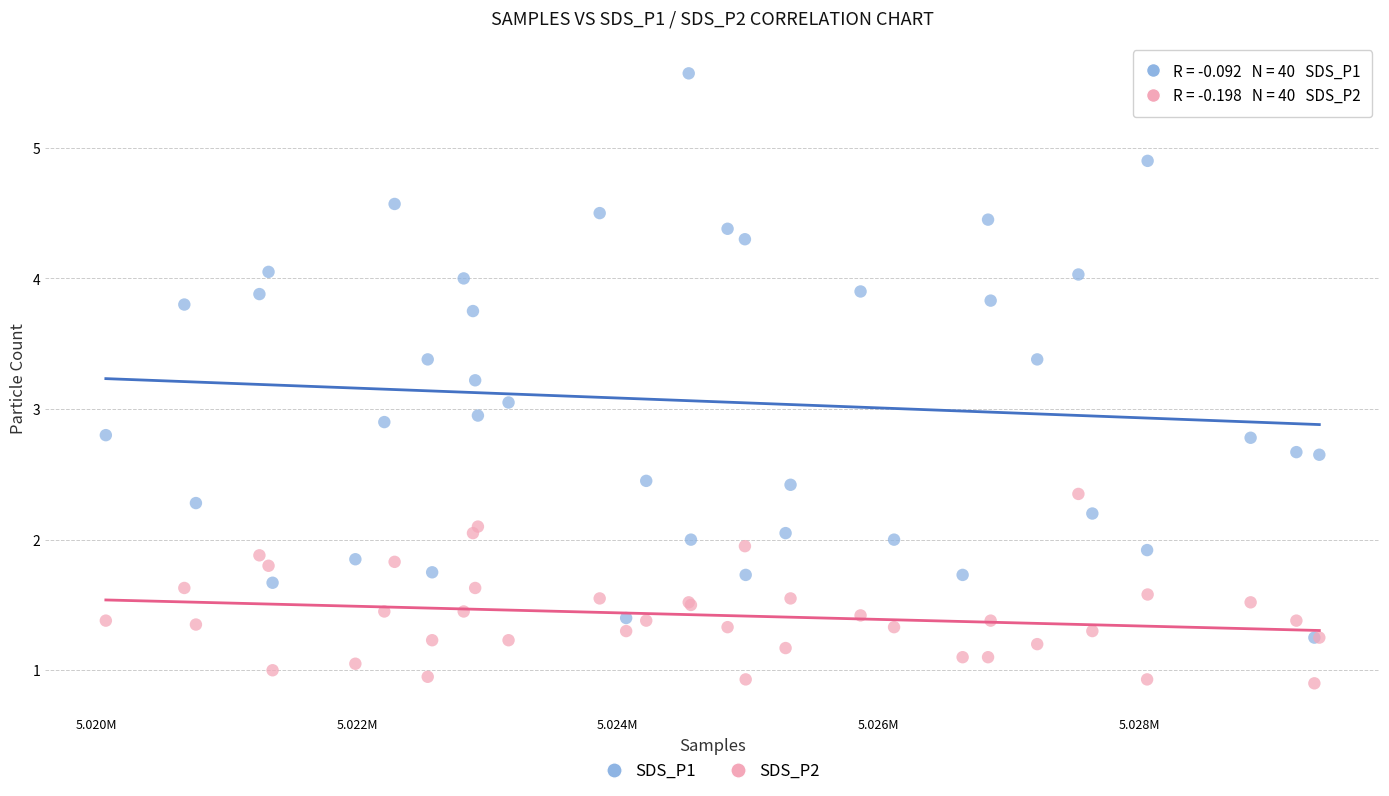

What are all the series names shown in the legend?

SDS_P1, SDS_P2